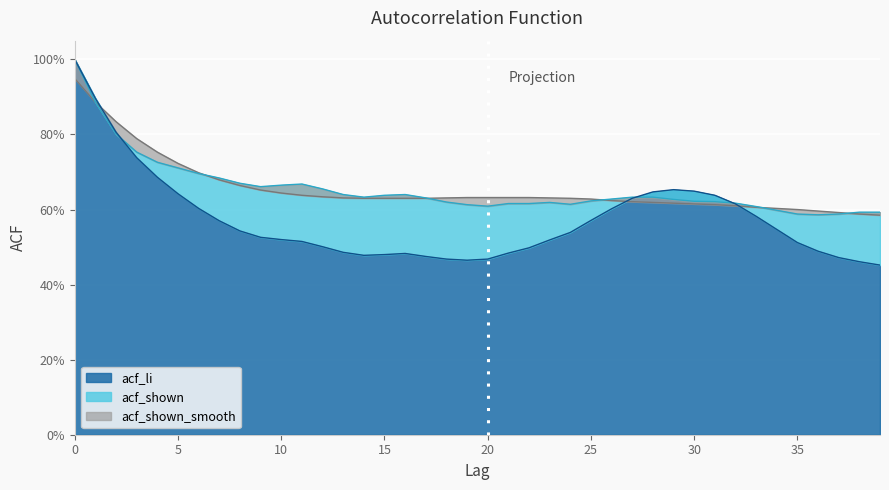

What is the sum of all acf_shown_smooth values?

26.2